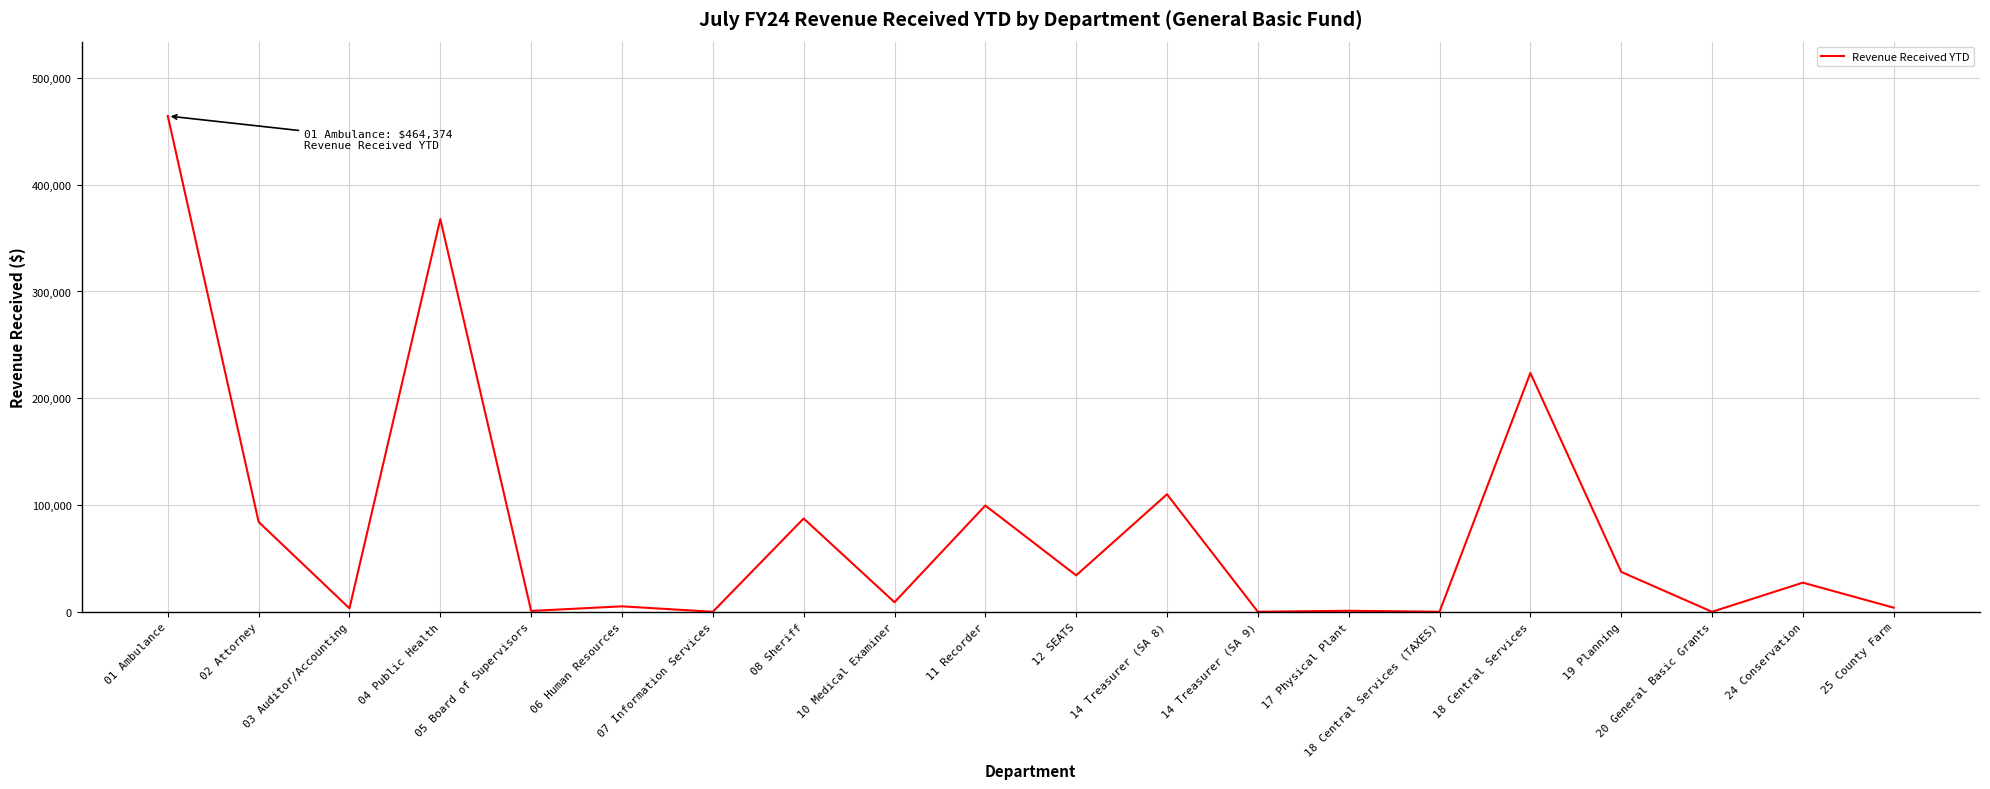

At which category does the data reach its first local peak?

04 Public Health